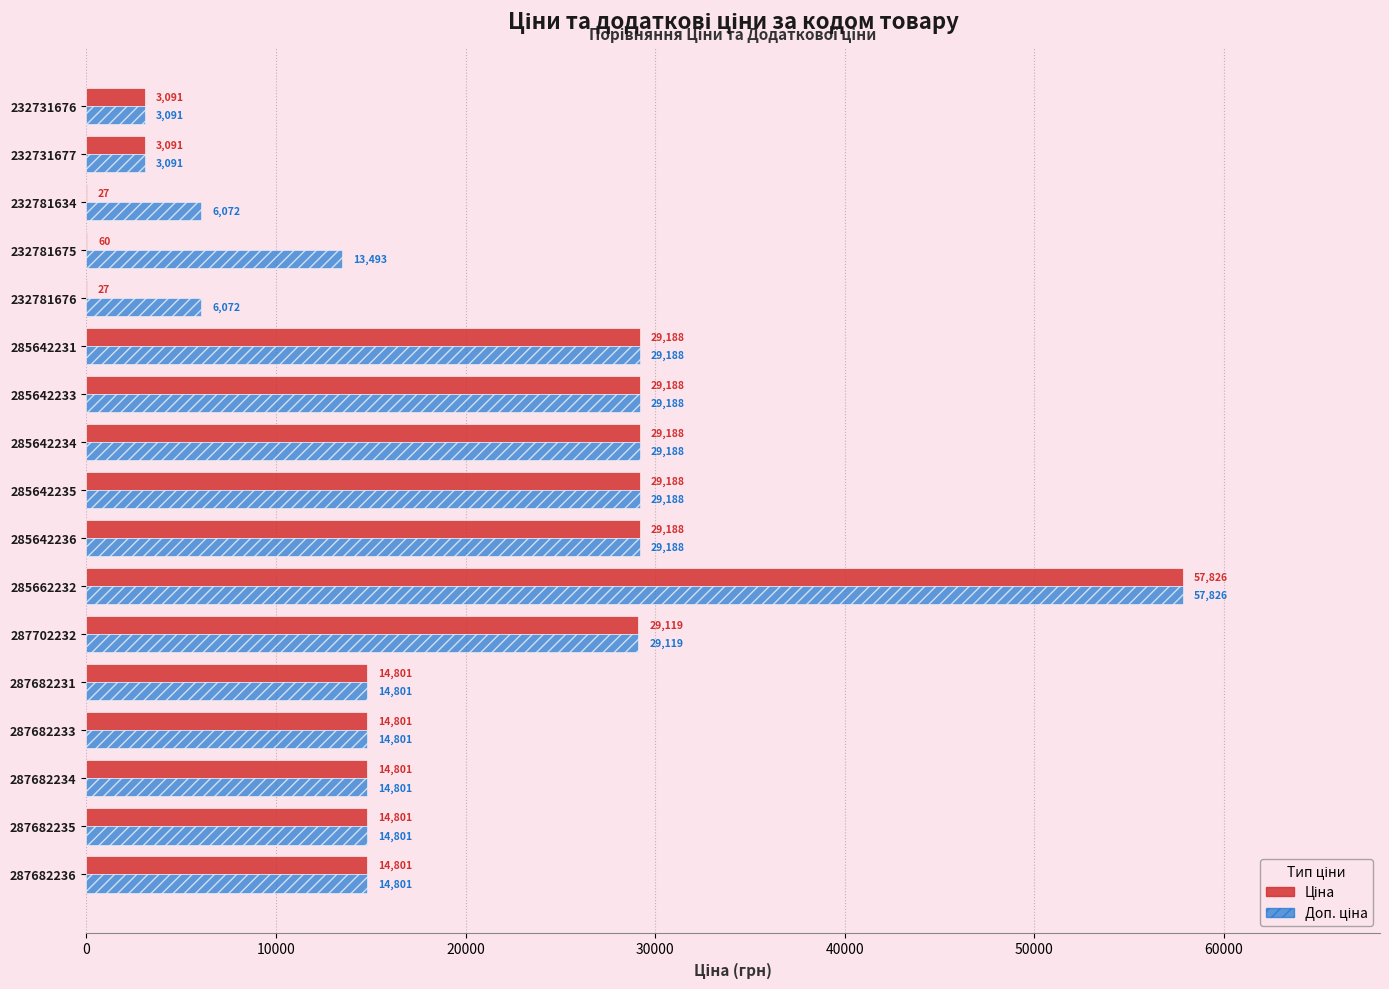

What is the maximum value shown in the chart?

57826.2